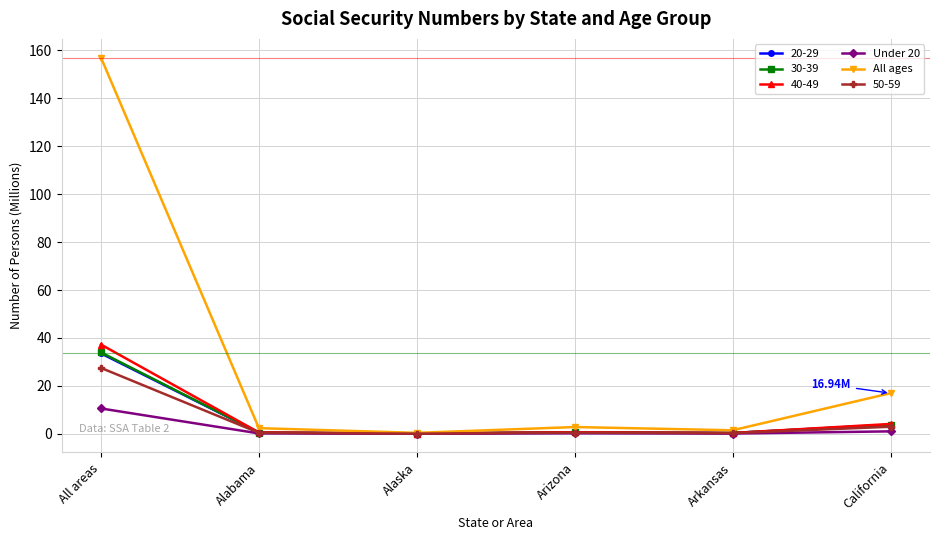

At which label does 40-49 reach its peak?

All areas